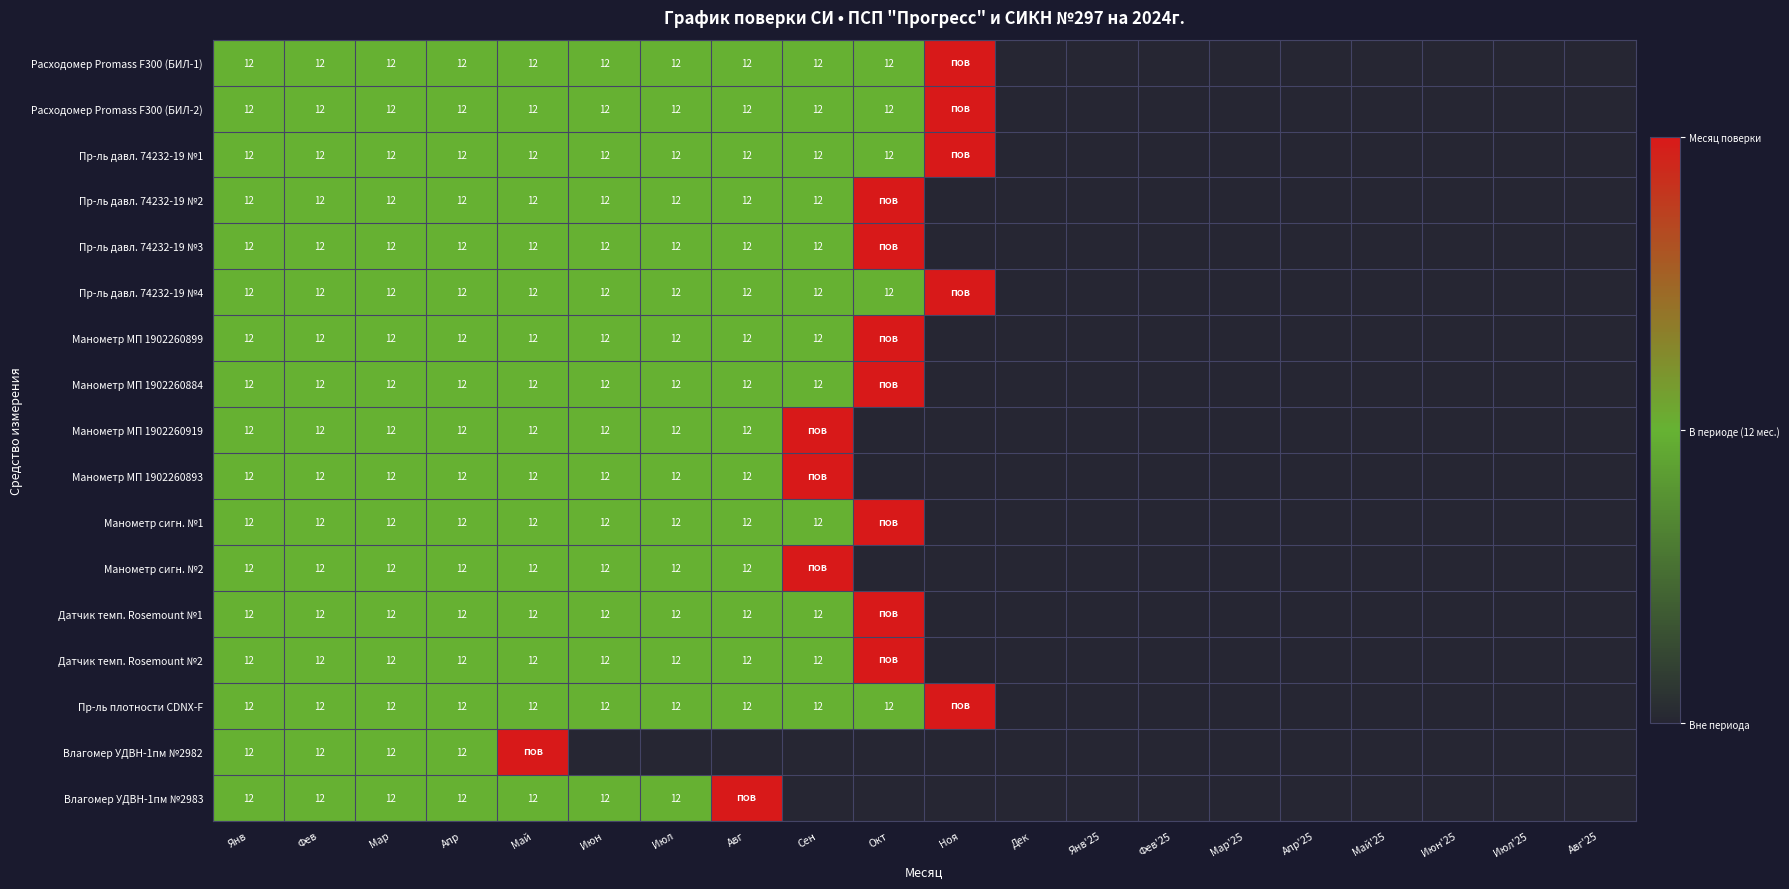

Is it true that Влагомер УДВН-1пм №2982 equals 16 at Янв?

False